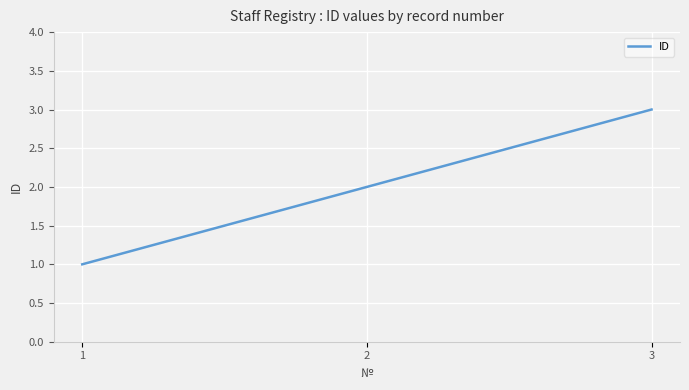

What is the value of the 1st point from the left?

1